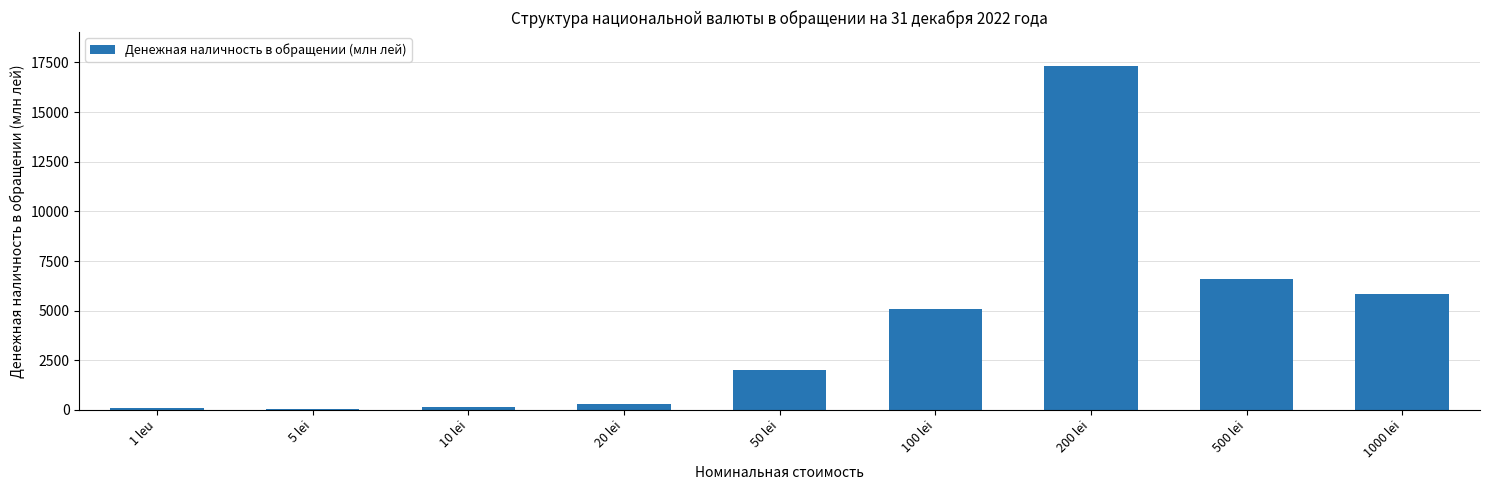

Is it true that the value at 200 lei is 17297.6?

True